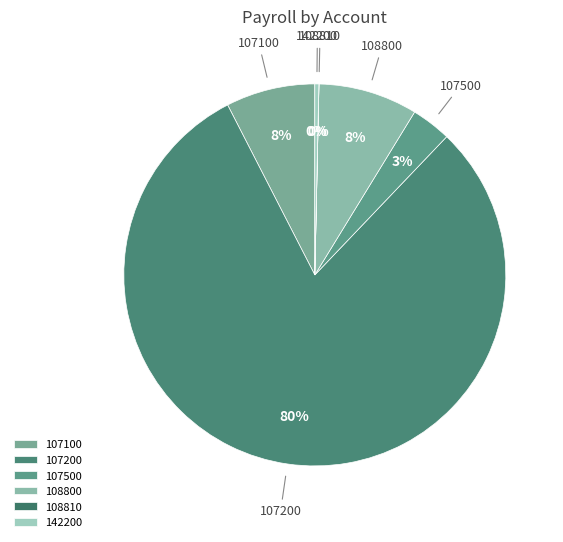

Is it true that 107200 is 92% of the pie?

False